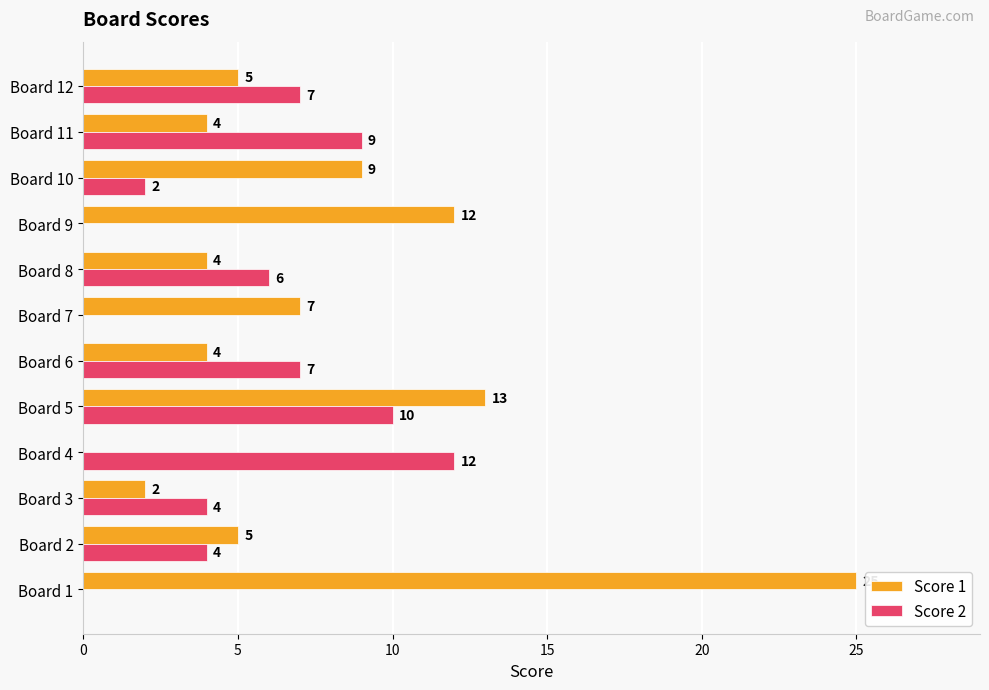

What are all the series names shown in the legend?

Score 1, Score 2